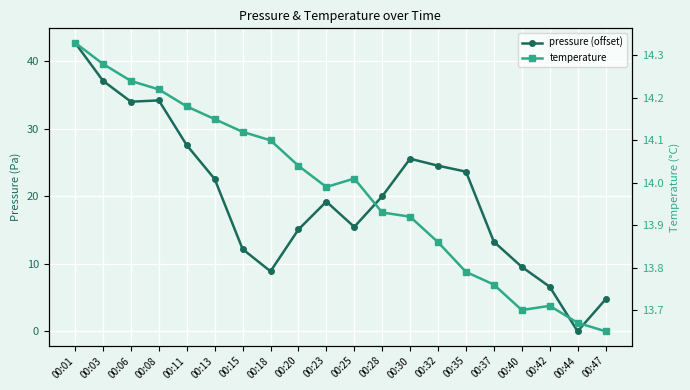

True or false: temperature and pressure (offset) cross at least once.

True